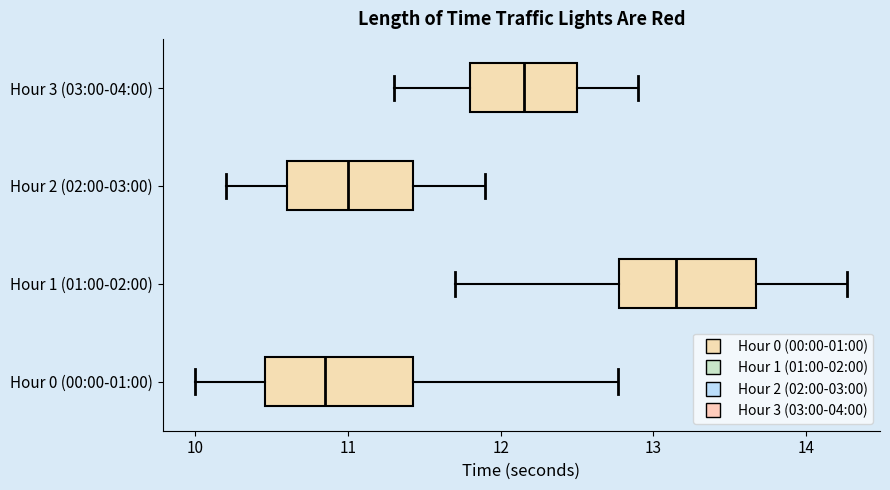

Reading bottom to top, transcribe this box plot: for each box, give where its median line is, the range the box spans, and where its two whiskers end, as read against the x-axis. The values are not printed on the chart, so give them approximately, as read against the axis.

Hour 0 (00:00-01:00): median 10.9, box 10.5 to 11.4, whiskers 10.0 to 12.8
Hour 1 (01:00-02:00): median 13.2, box 12.8 to 13.7, whiskers 11.7 to 14.3
Hour 2 (02:00-03:00): median 11.0, box 10.6 to 11.4, whiskers 10.2 to 11.9
Hour 3 (03:00-04:00): median 12.2, box 11.8 to 12.5, whiskers 11.3 to 12.9